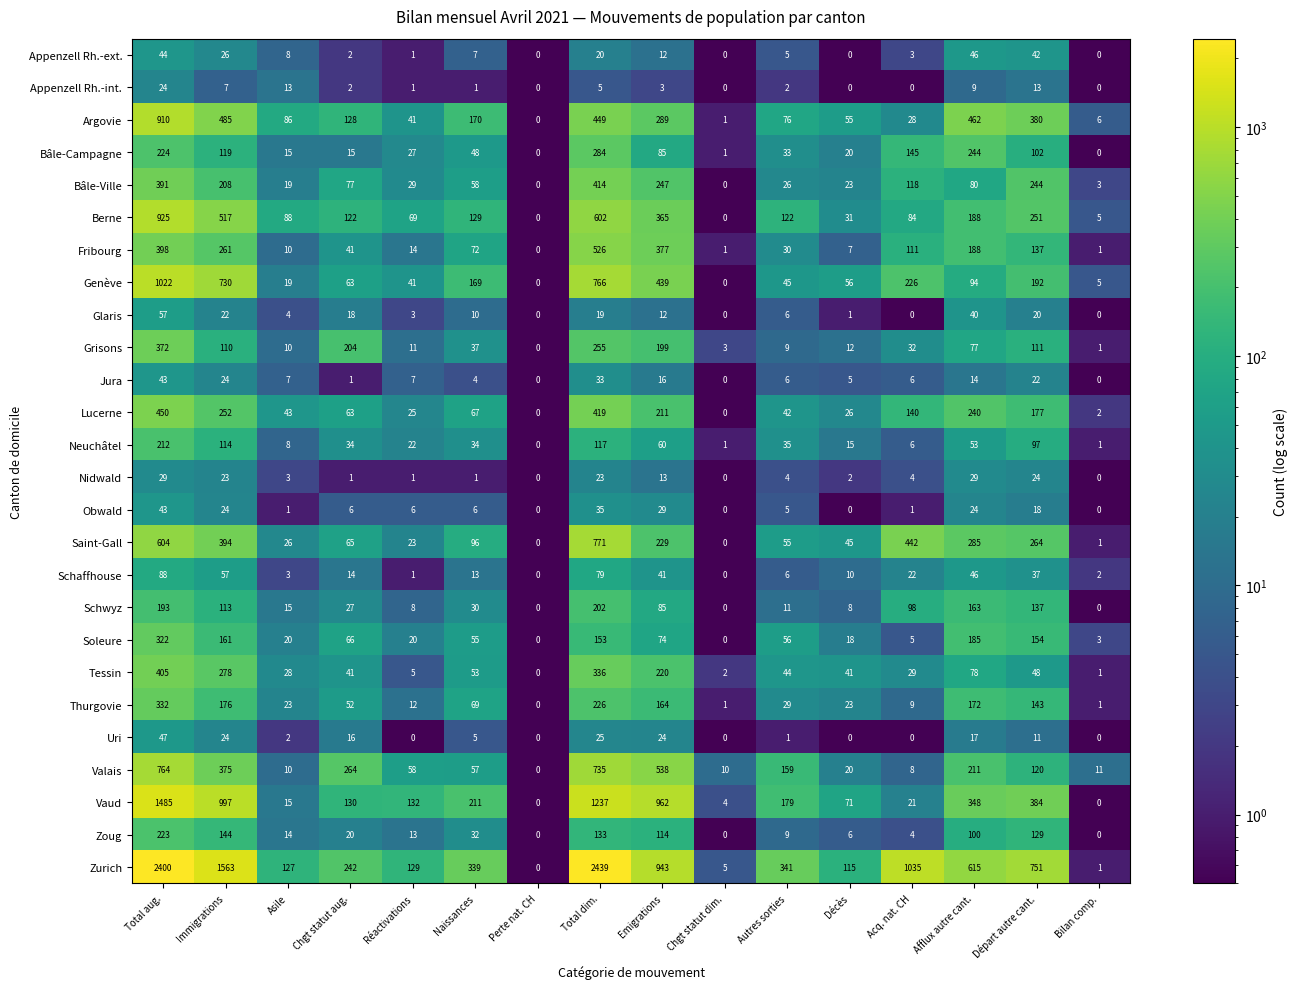

Count the number of data series in this chart.

26